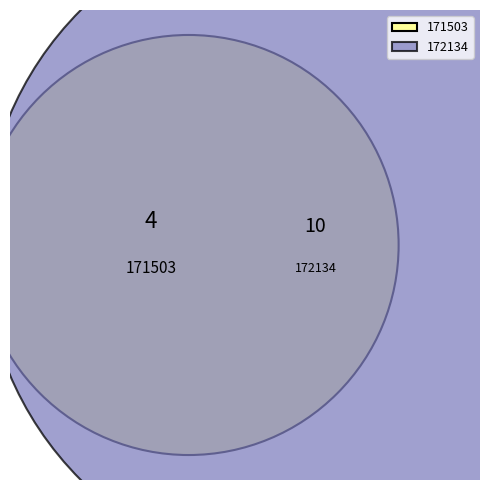

Which category accounts for the majority?

172134